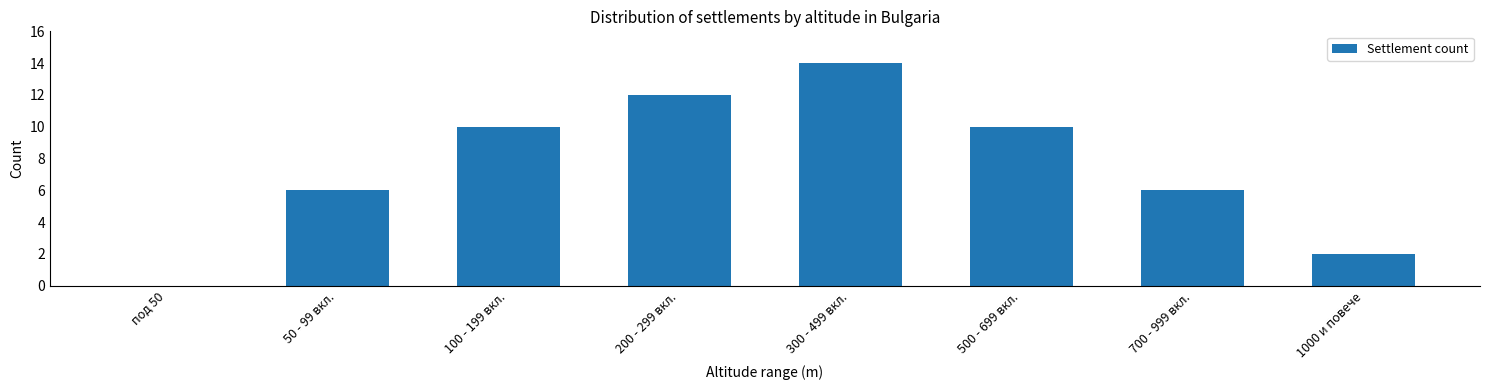

Reading left to right, extract all data points from this chart.

под 50=0	50 - 99 вкл.=6	100 - 199 вкл.=10	200 - 299 вкл.=12	300 - 499 вкл.=14	500 - 699 вкл.=10	700 - 999 вкл.=6	1000 и повече=2